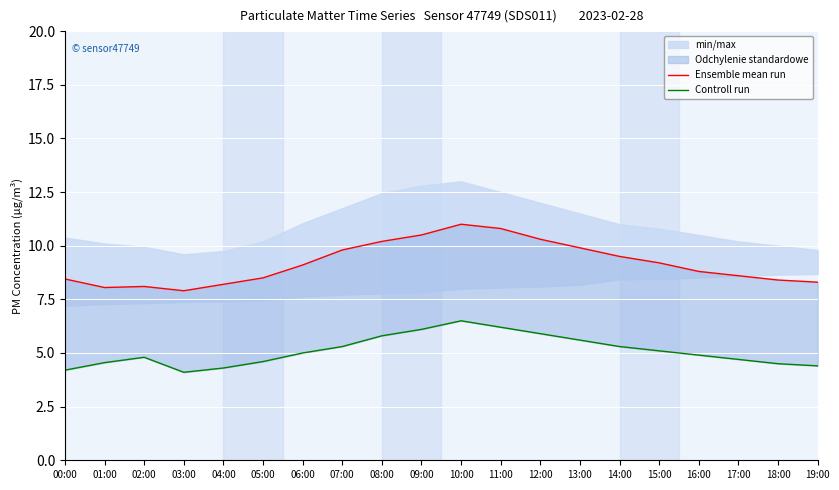

Is this an area chart (filled region under the line)?

No